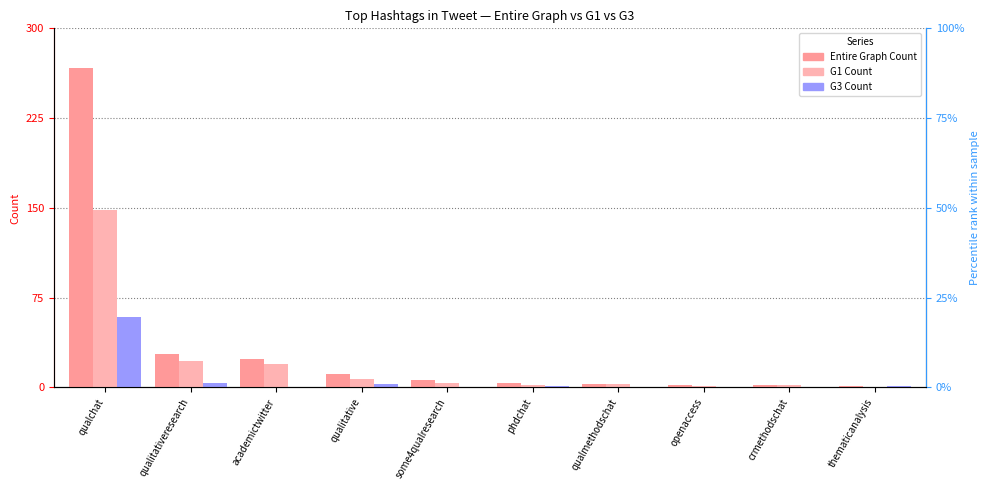

Reading left to right, list all the values displayed in this chart.

Entire Graph Count: qualchat=267	qualitativeresearch=28	academictwitter=24	qualitative=11	some4qualresearch=6	phdchat=4	qualmethodschat=3	openaccess=2	crmethodschat=2	thematicanalysis=1
G1 Count: qualchat=148	qualitativeresearch=22	academictwitter=20	qualitative=7	some4qualresearch=4	phdchat=2	qualmethodschat=3	openaccess=1	crmethodschat=2	thematicanalysis=0
G3 Count: qualchat=59	qualitativeresearch=4	academictwitter=0	qualitative=3	some4qualresearch=0	phdchat=1	qualmethodschat=0	openaccess=0	crmethodschat=0	thematicanalysis=1